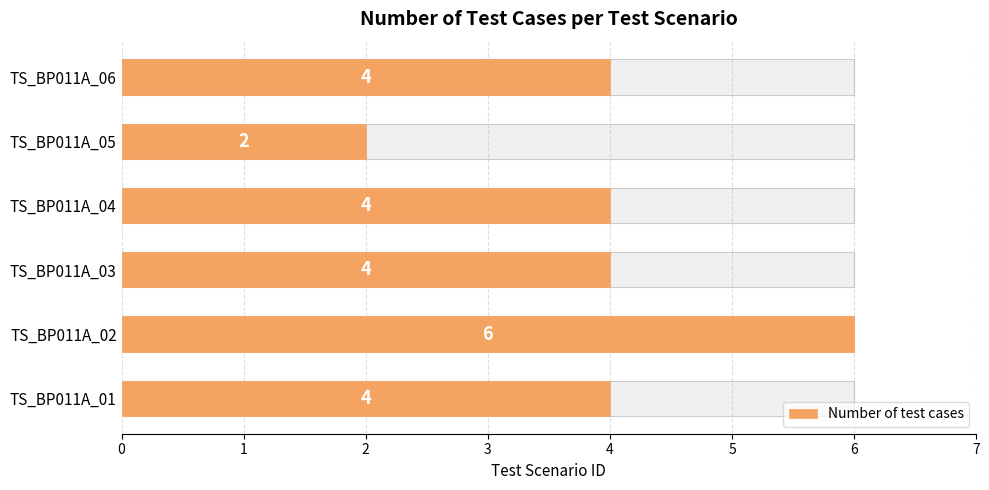

Reading right to left, what are all the values shown in this chart?

4	2	4	4	6	4